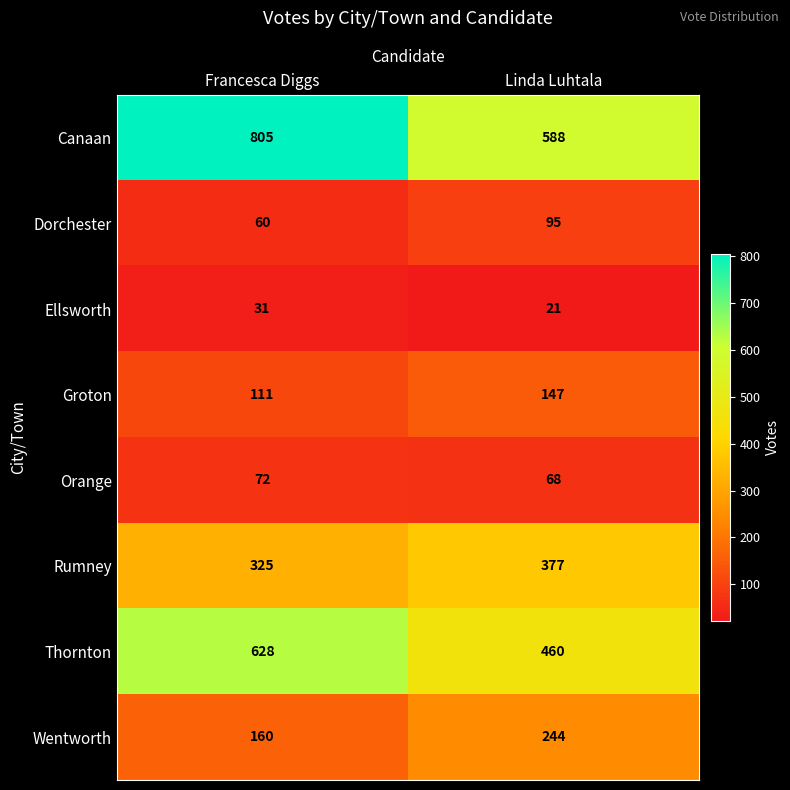

Where is Groton nearest to the value 129?

Francesca Diggs